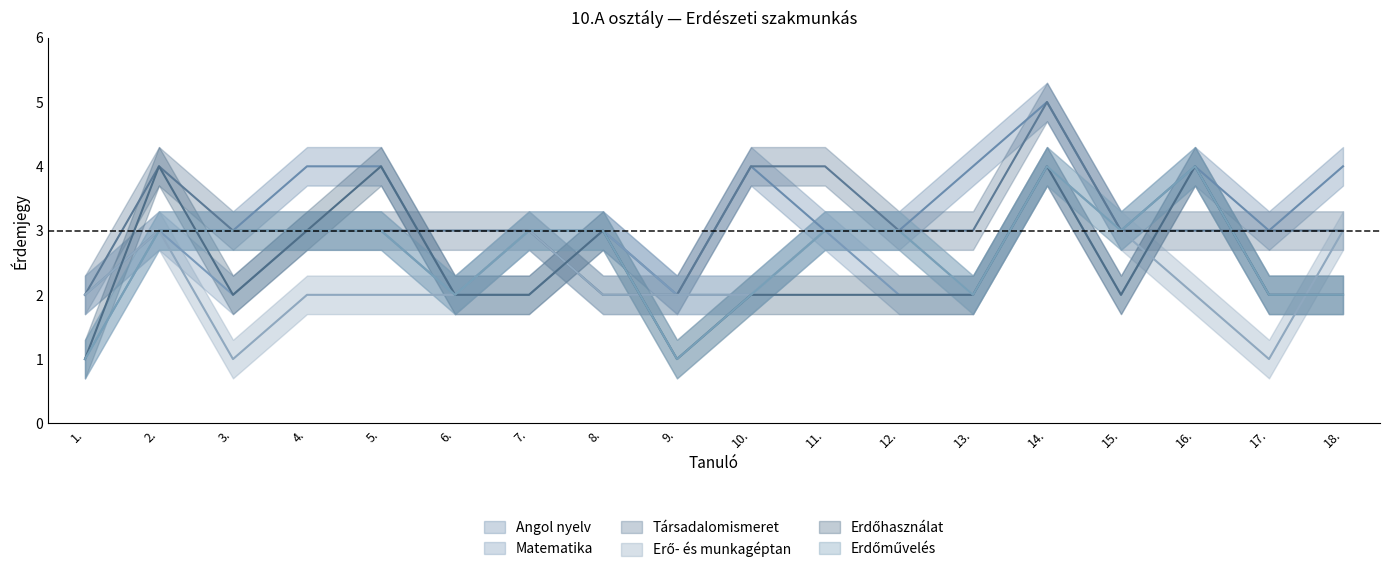

Count the number of data series in this chart.

6